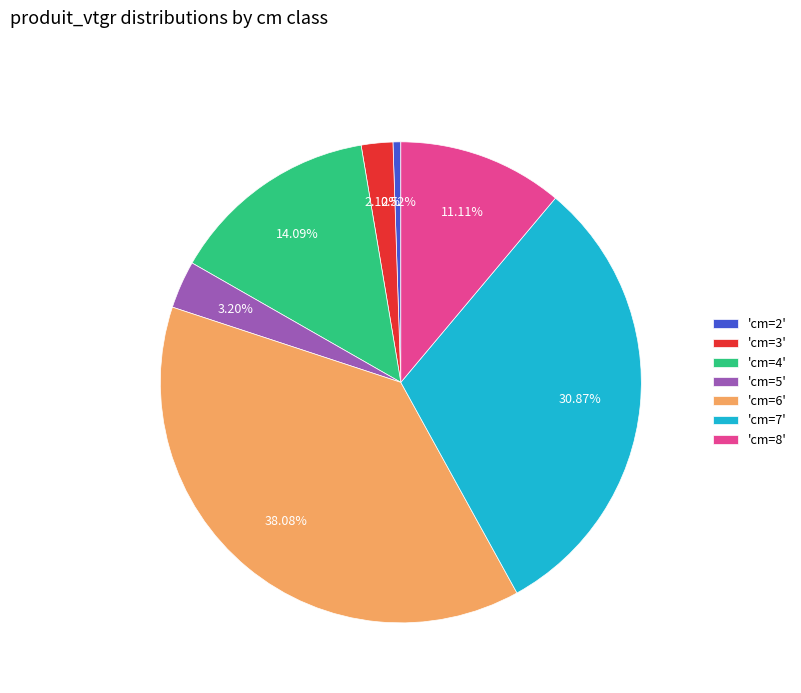

Is there a majority slice in this chart?

No